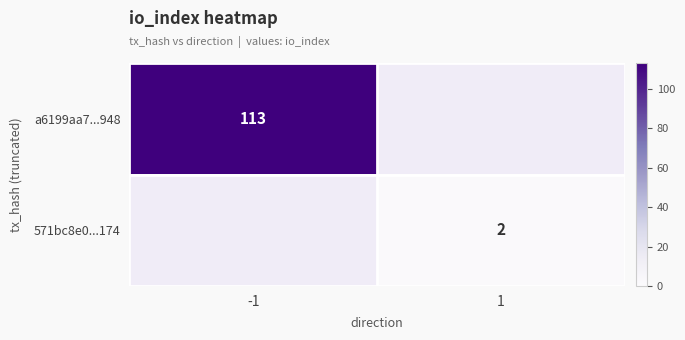

At how many categories does at least one series exceed 56?

1